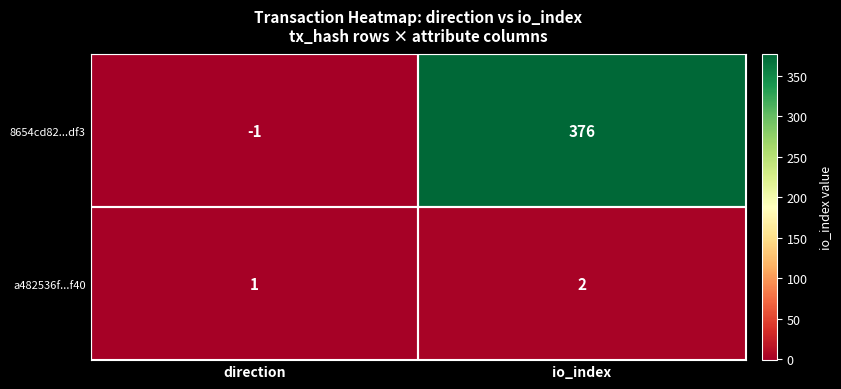

What is the greatest value displayed?

376